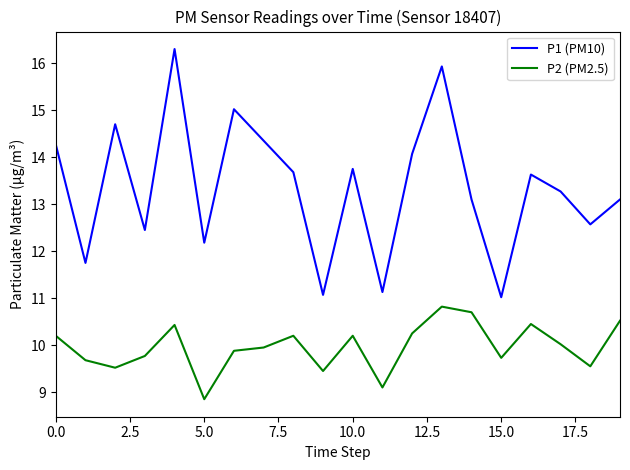

What is the maximum value shown in the chart?

16.3